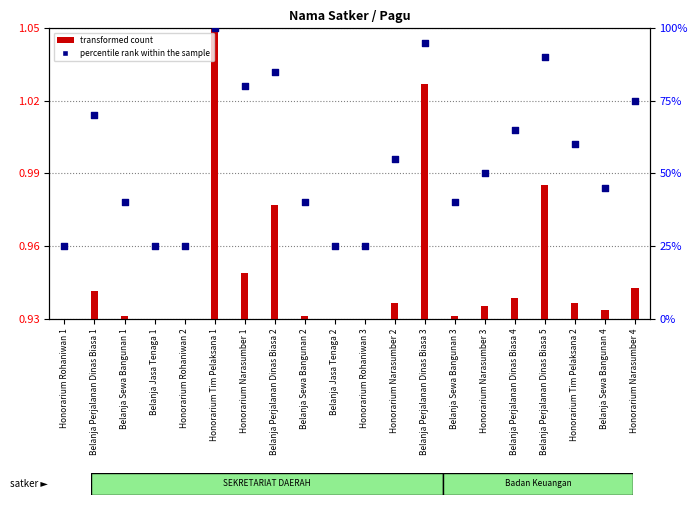

At how many categories does at least one series exceed 32?

15